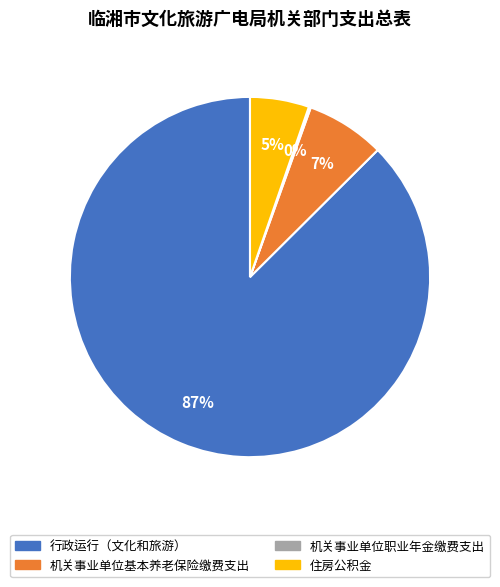

To the nearest percent, what is the average slice percentage?

25%